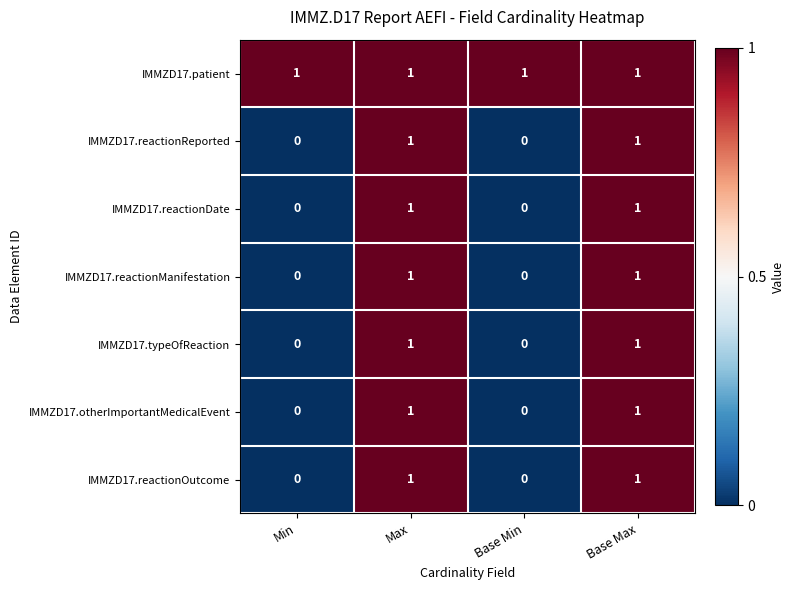

The value of IMMZD17.reactionReported at Max is 1. True or false?

True